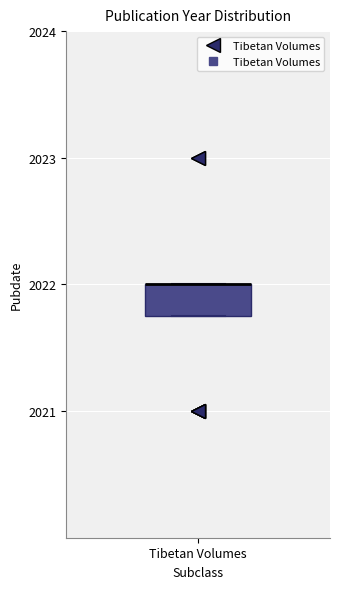

Transcribe this box plot: give where the median line is, the range the box spans, and where the two whiskers end, as read against the y-axis. The values are not printed on the chart, so give them approximately, as read against the axis.

median 2022.0 (drawn on the box's upper edge), box 2021.8 to 2022.0, whiskers 2021.8 to 2022.0